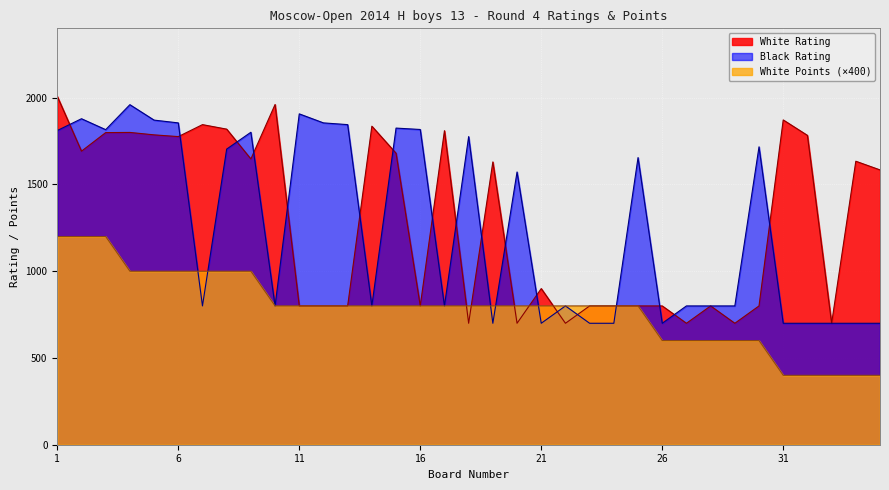

How many lines are shown in the chart?

3